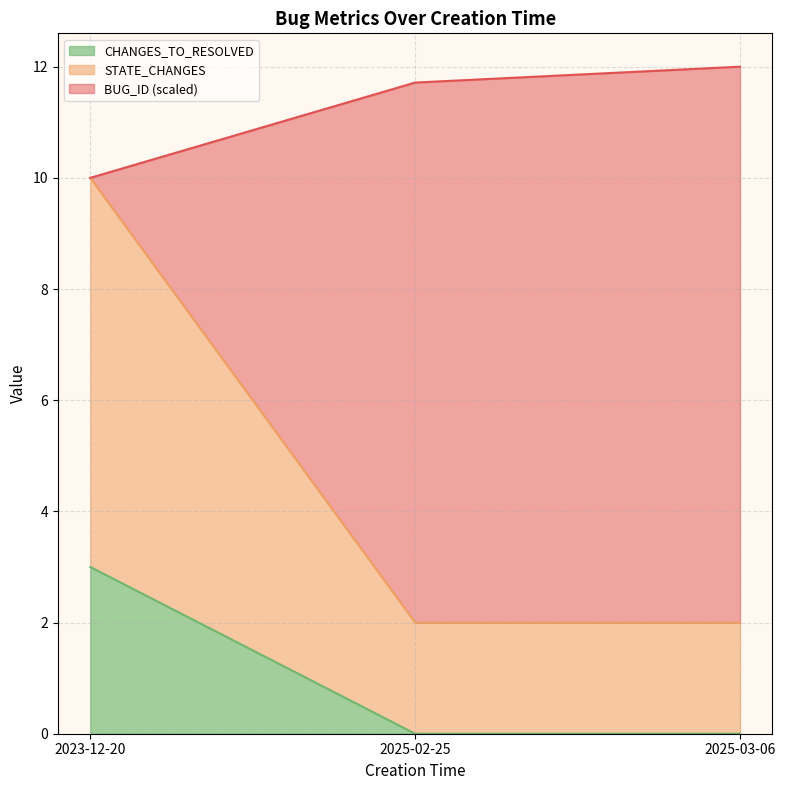

Reading right to left, transcribe the values for CHANGES_TO_RESOLVED.

0.0	0.0	3.0